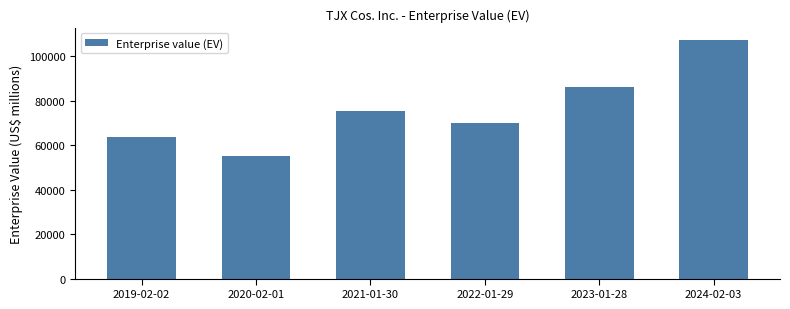

What is the ratio of the value at 2022-01-29 to the value at 2023-01-28?

0.8